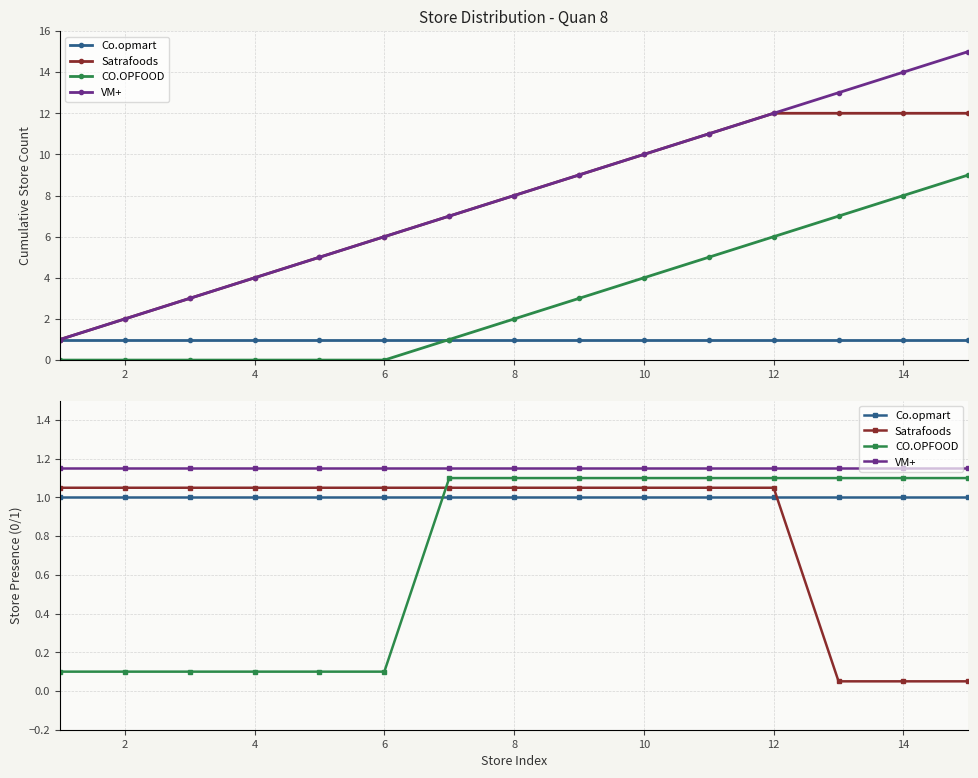

What is the highest value of the Co.opmart series?

1.0